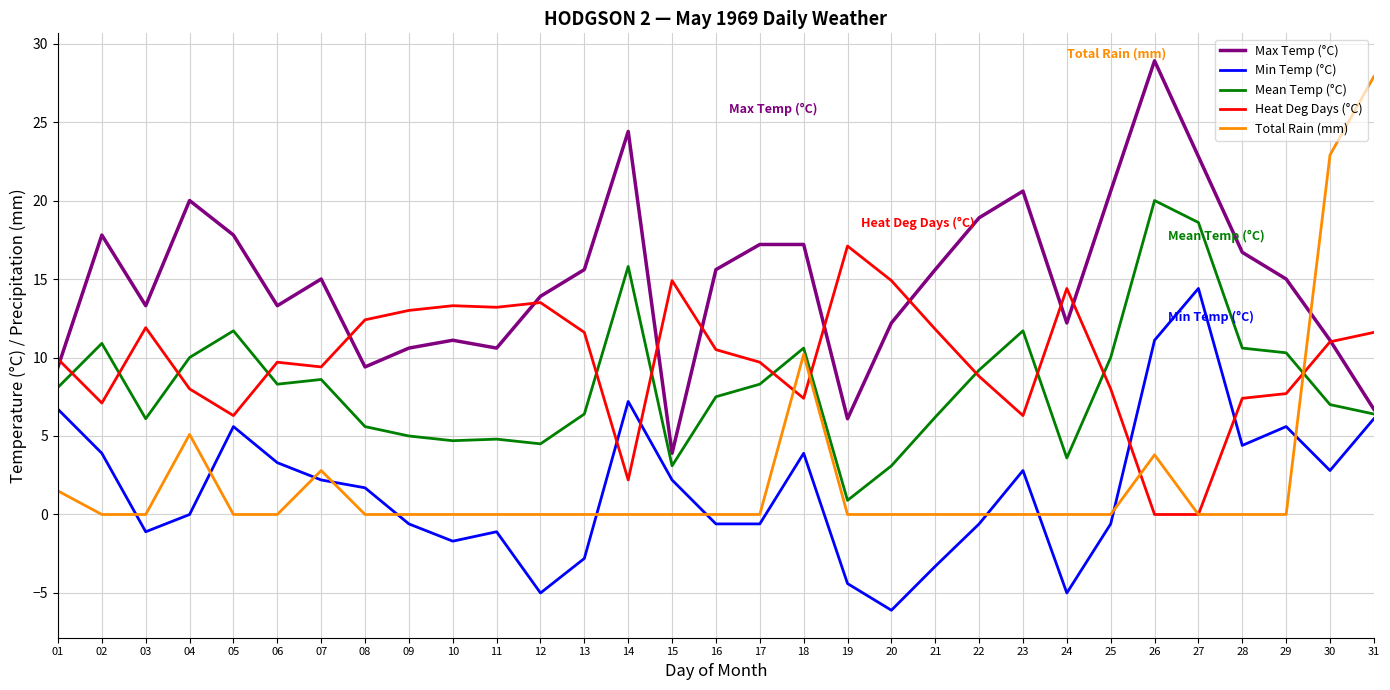

What is the approximate value of Heat Deg Days (°C) at 03?

11.9